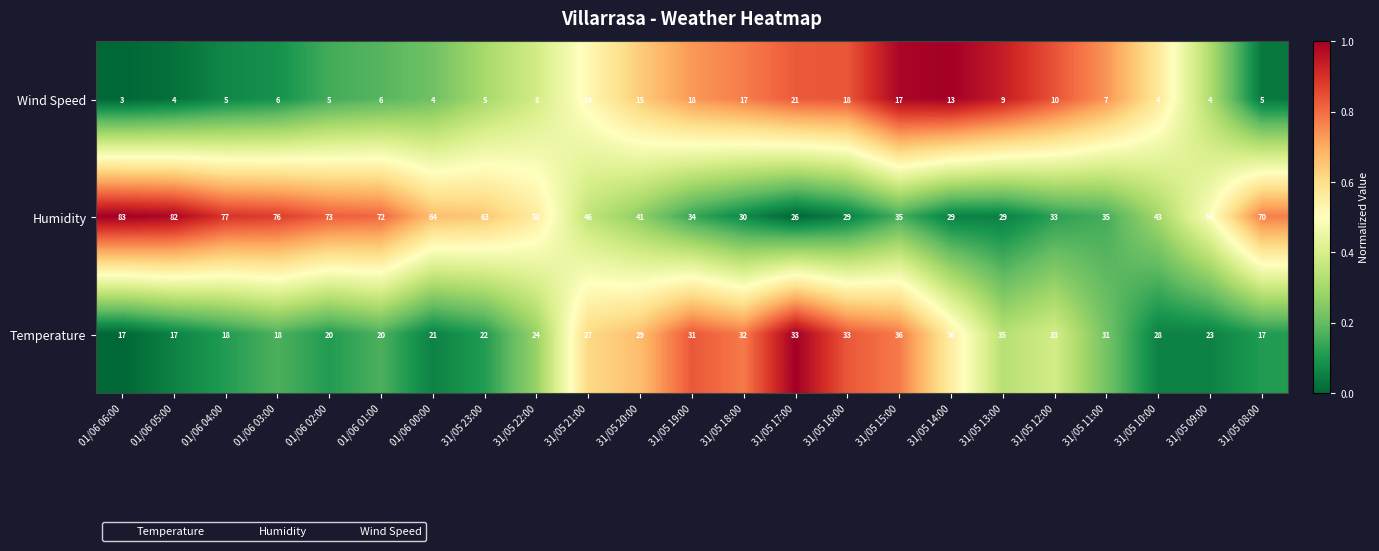

At how many categories does at least one series exceed 53?

11